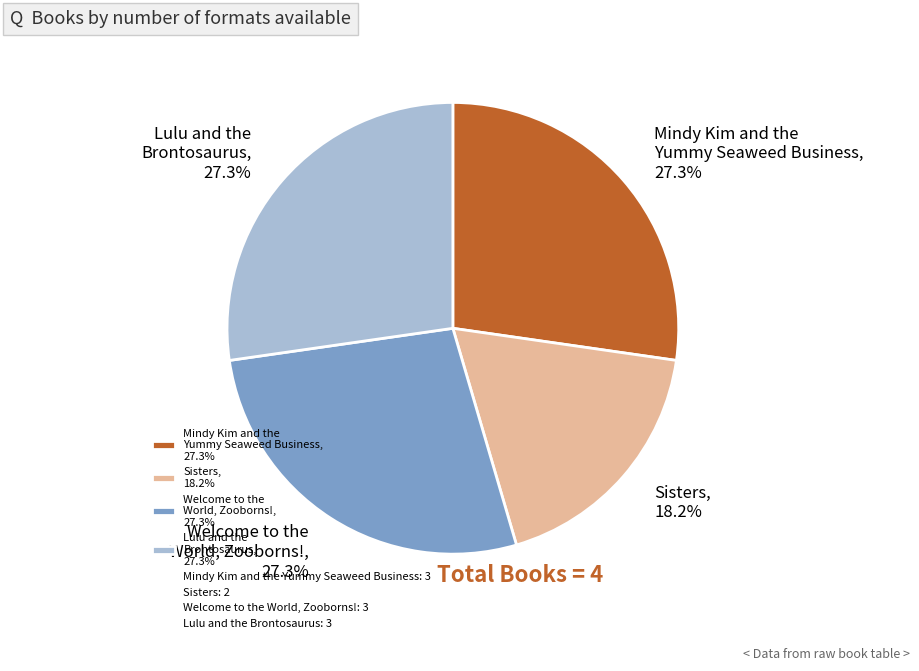

Approximately how many times larger is the value at Lulu and the Brontosaurus, 27.3% compared to Sisters, 18.2%?

1.5